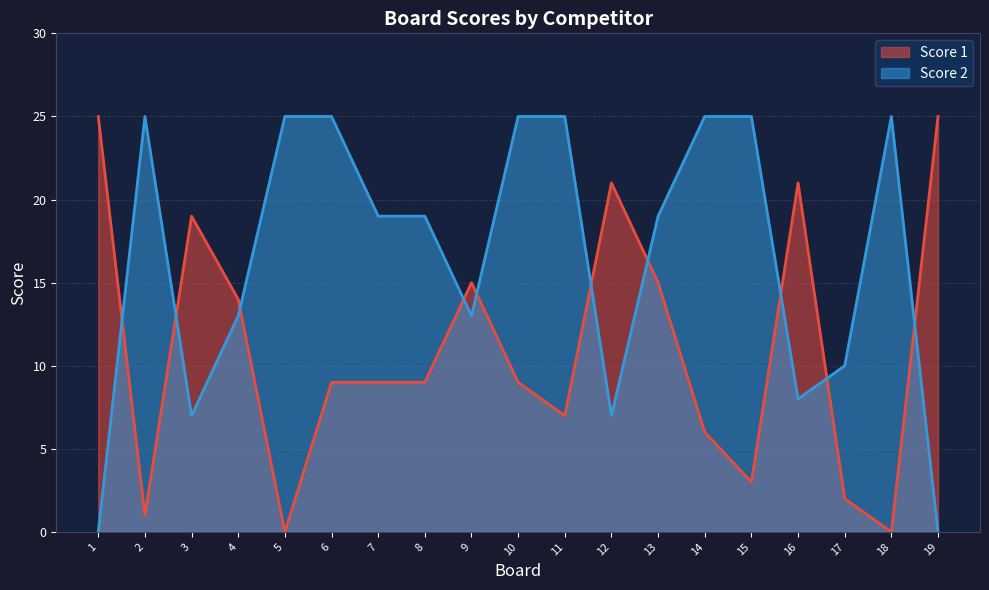

Which series has the largest total across all categories?

Score 2